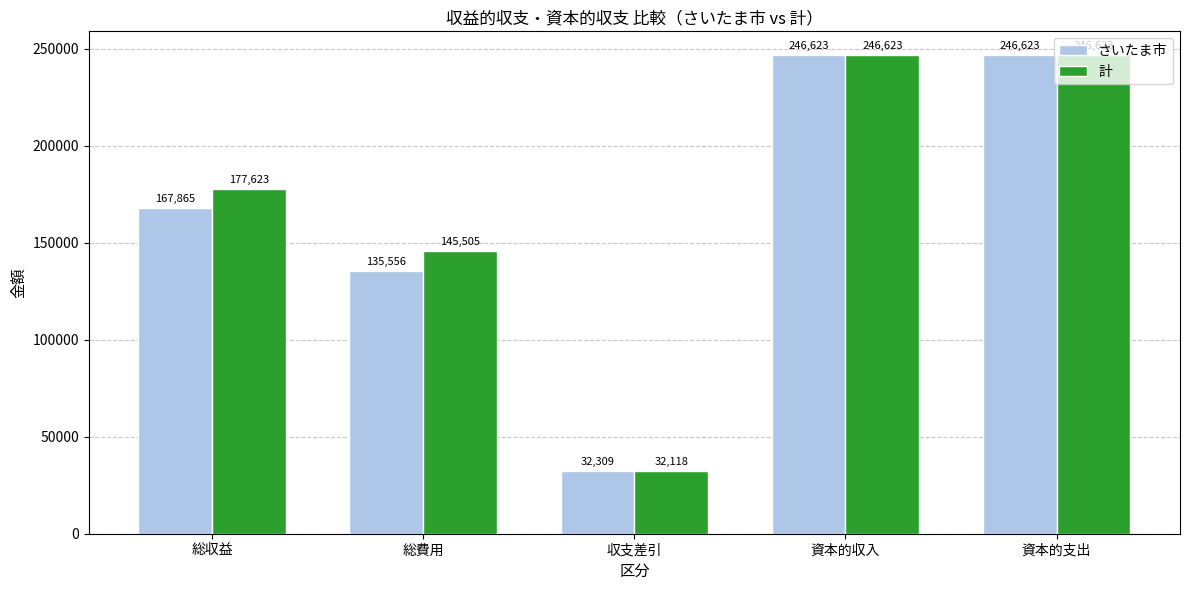

Which series has the largest range (max minus min)?

計